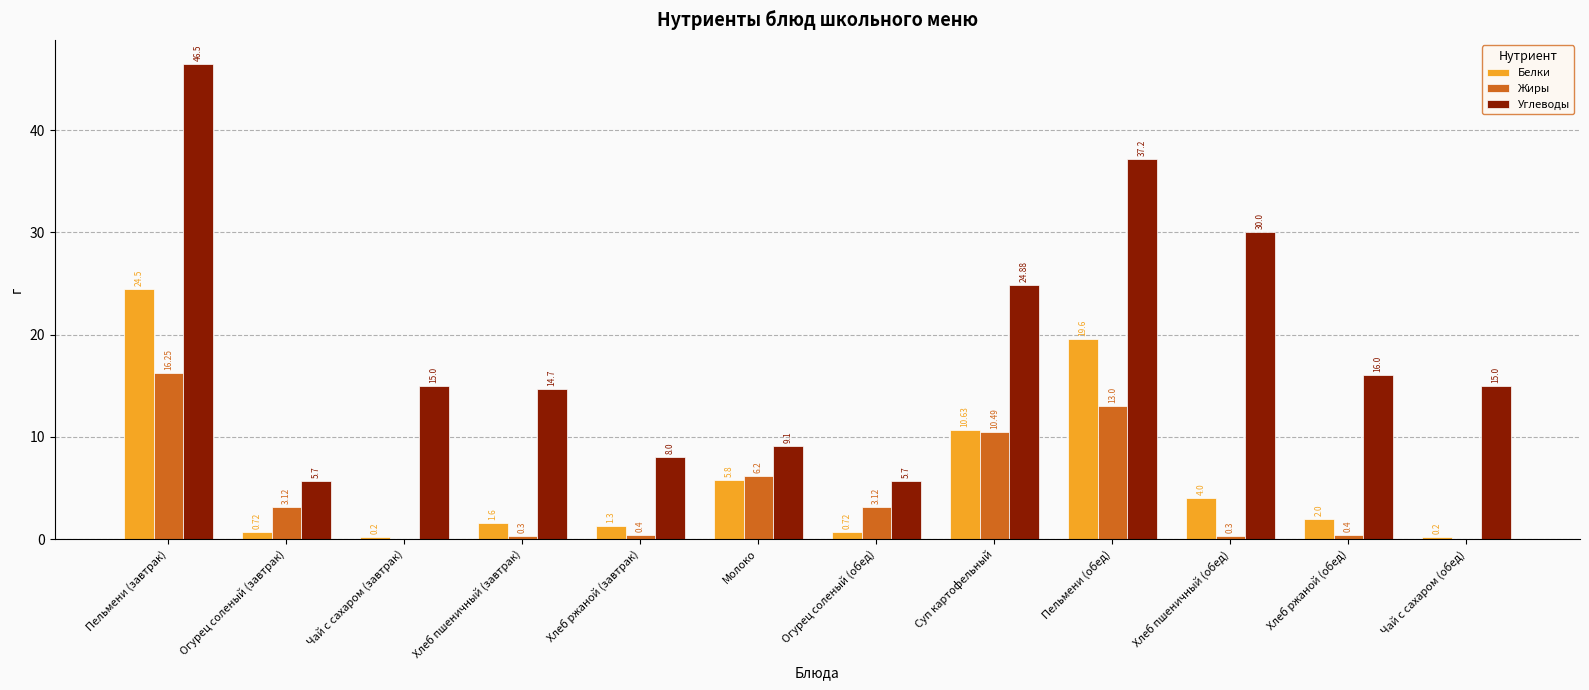

At which label does Углеводы reach its peak?

Пельмени (завтрак)